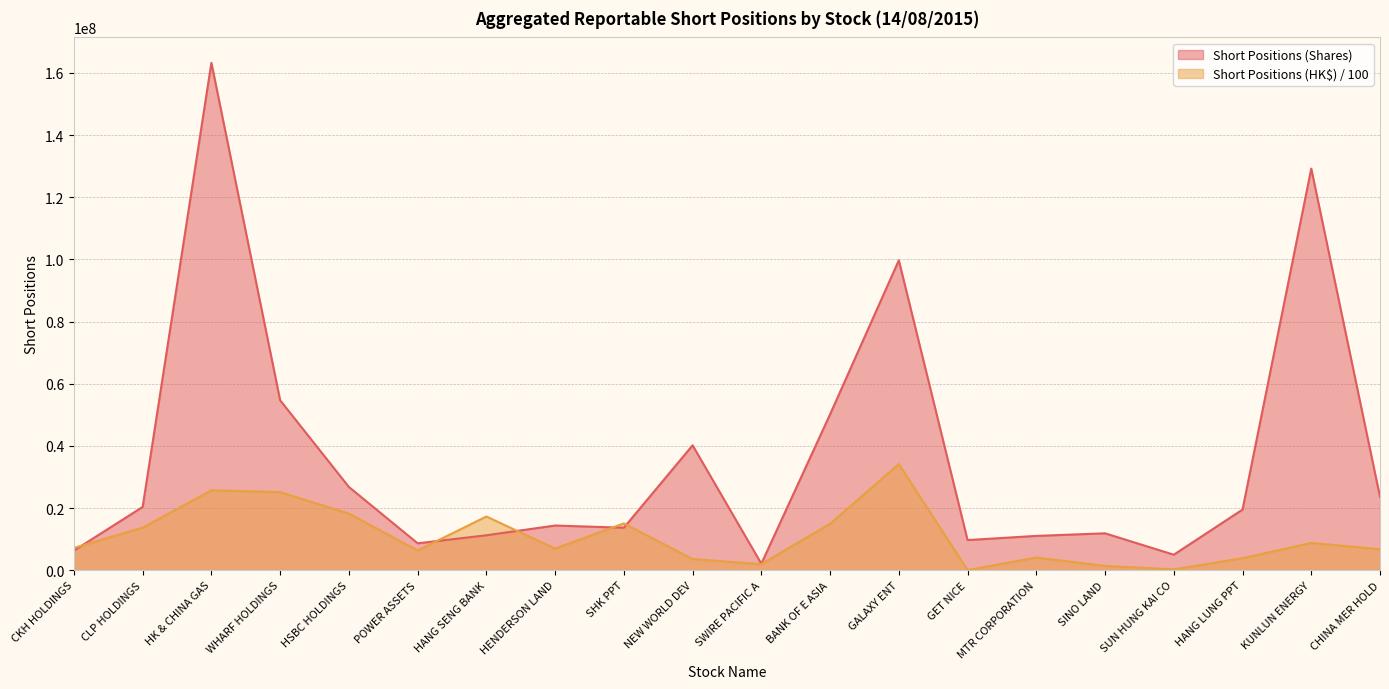

How many values in the Aggregated Reportable Short Positions (Shares) series are below 19498456?

10